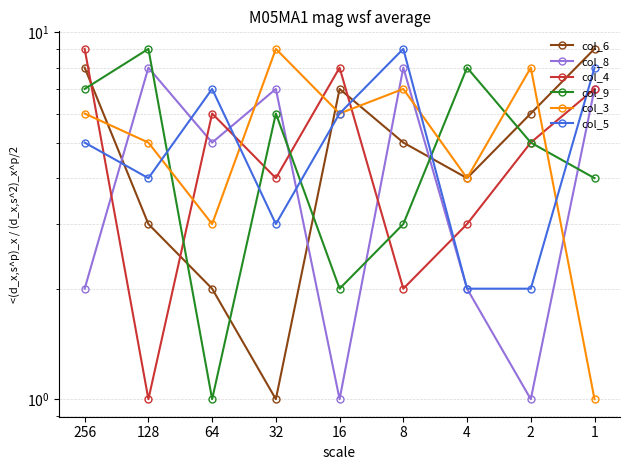

Which series changed the most between 64 and 8?

col_4